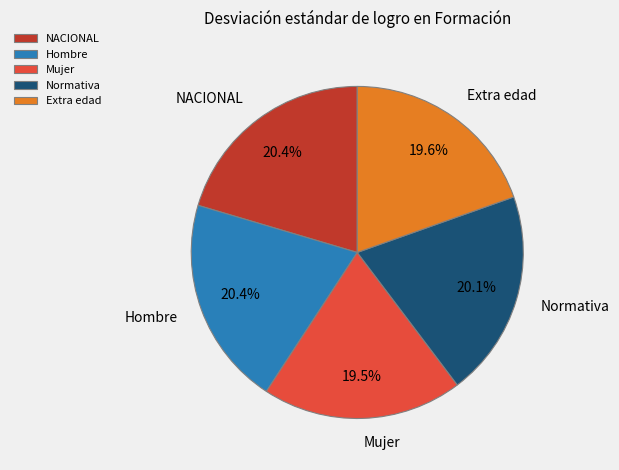

Is it true that Extra edad is 10% of the pie?

False